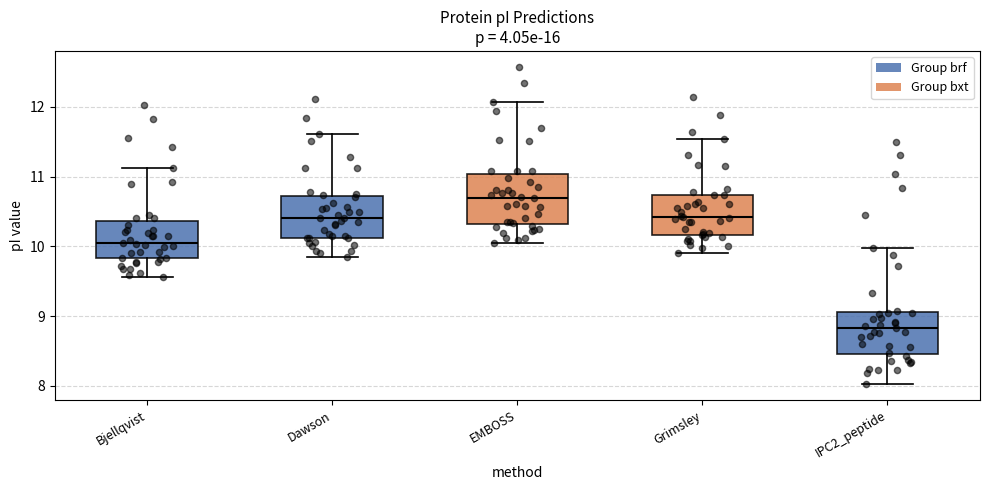

Reading left to right, transcribe this box plot: for each box, give where its median line is, the range the box spans, and where its two whiskers end, as read against the y-axis. The values are not printed on the chart, so give them approximately, as read against the axis.

Bjellqvist: median 10.0, box 9.8 to 10.4, whiskers 9.6 to 11.1
Dawson: median 10.4, box 10.1 to 10.7, whiskers 9.9 to 11.6
EMBOSS: median 10.7, box 10.3 to 11.0, whiskers 10.0 to 12.1
Grimsley: median 10.4, box 10.2 to 10.7, whiskers 9.9 to 11.5
IPC2_peptide: median 8.8, box 8.5 to 9.1, whiskers 8.0 to 10.0